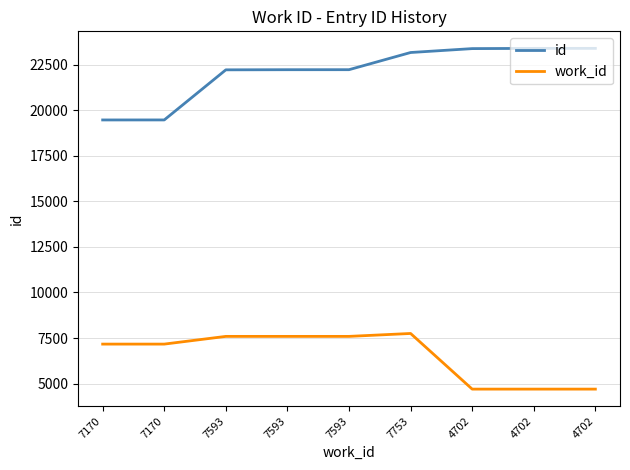

Read the id value at 7593, to the nearest 100.

22200